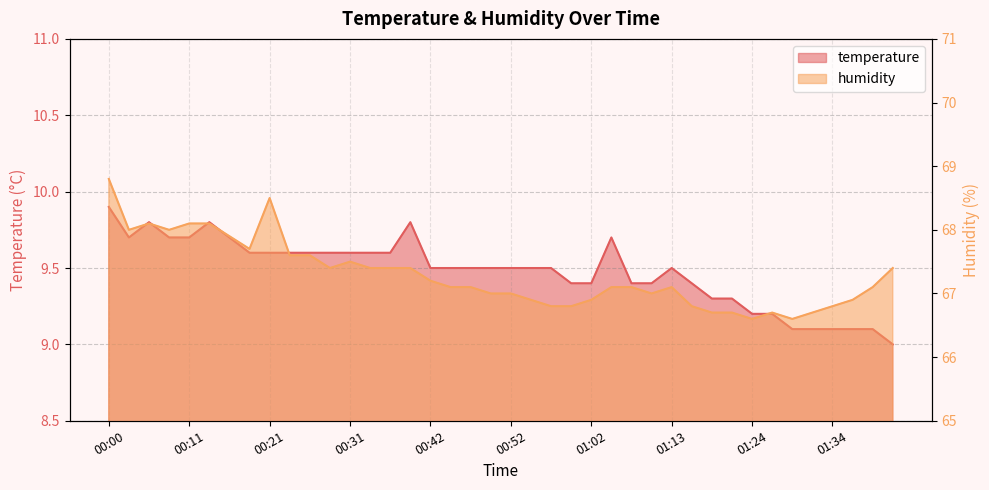

What is the difference between the highest and lowest values at 00:52?

57.5